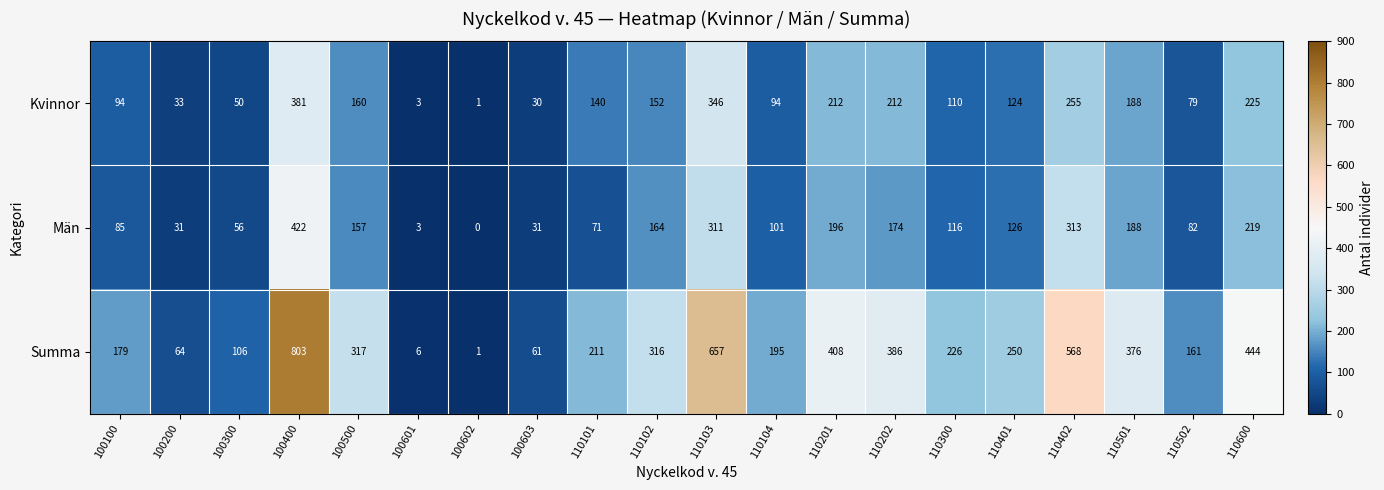

The Kvinnor series shows 108 at 110600. True or false?

False